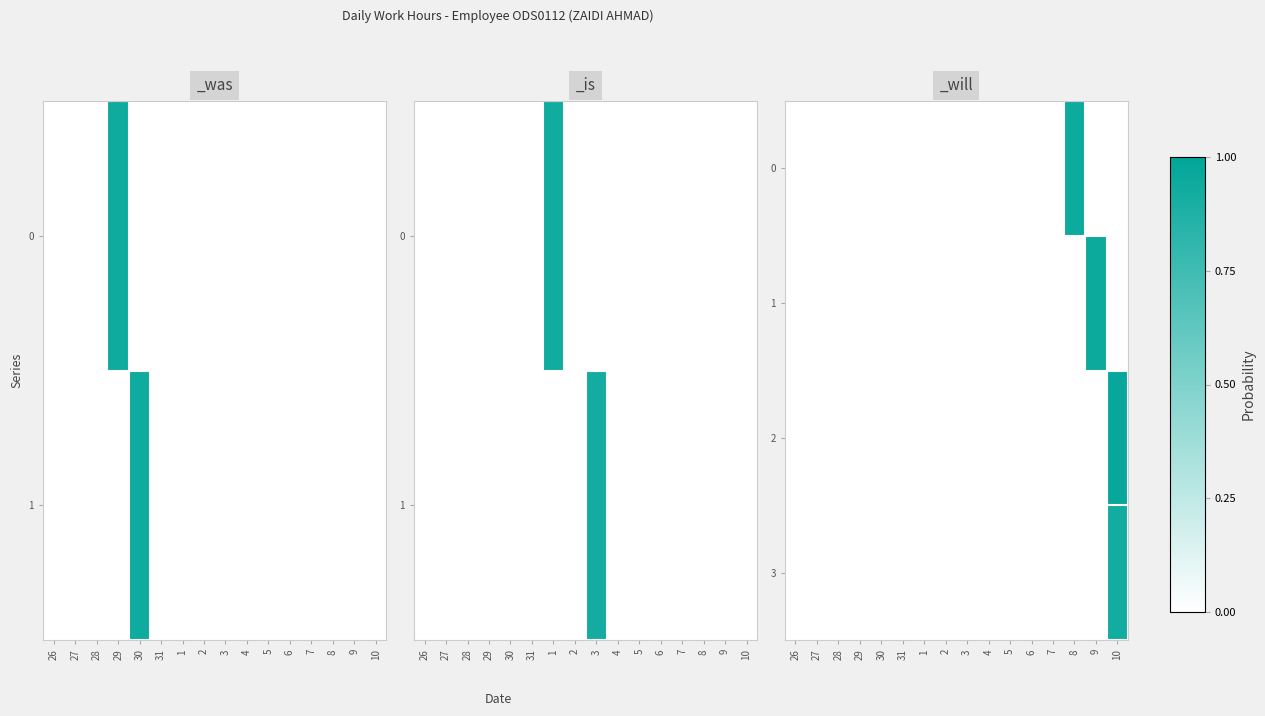

Which has a higher value, 2 or 4?

2